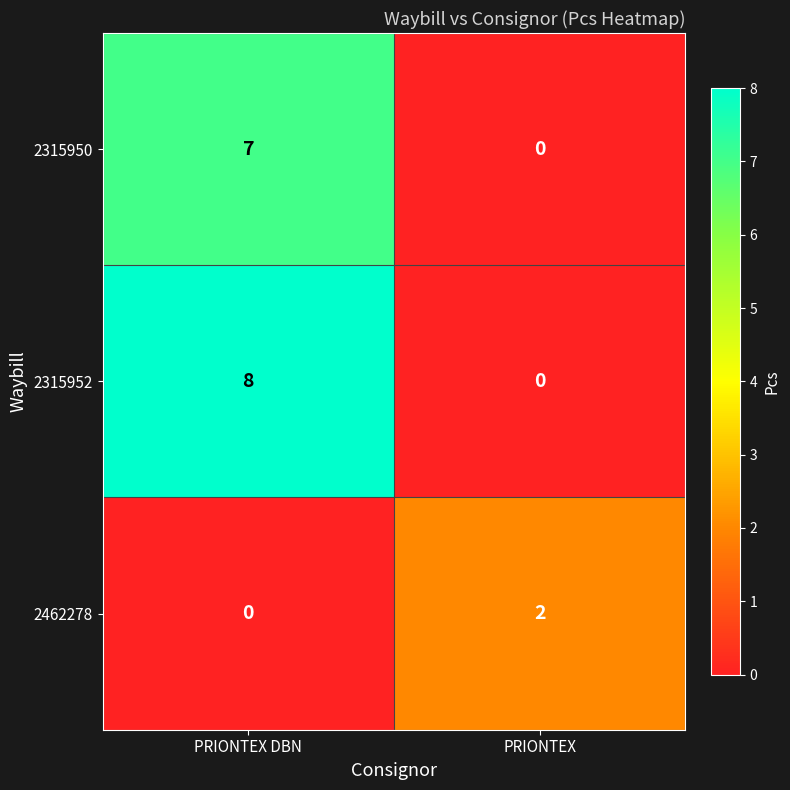

The 2315950 series shows 2 at PRIONTEX DBN. True or false?

False